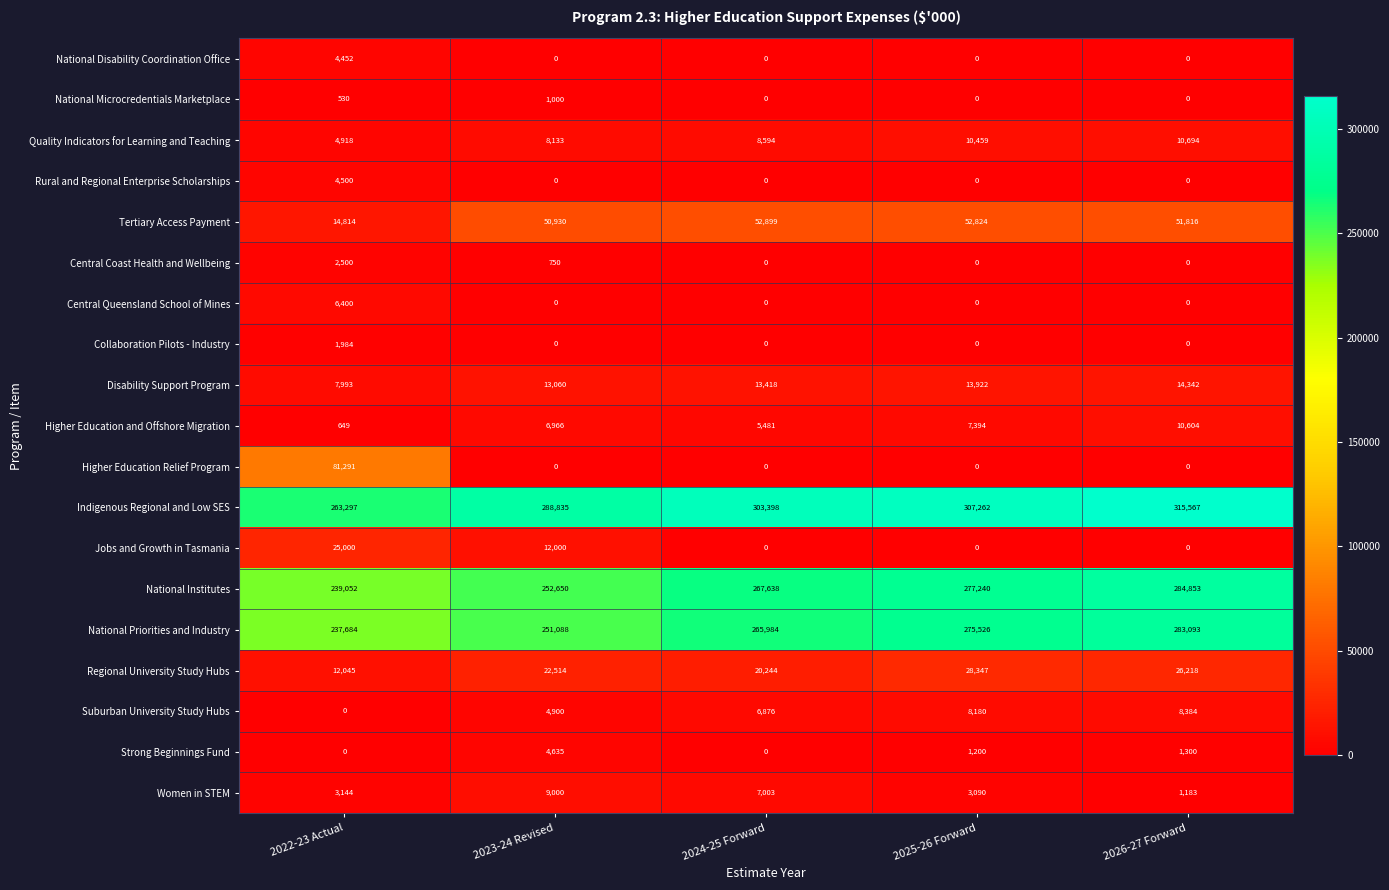

What is the sum of all Central Queensland School of Mines values?

6400